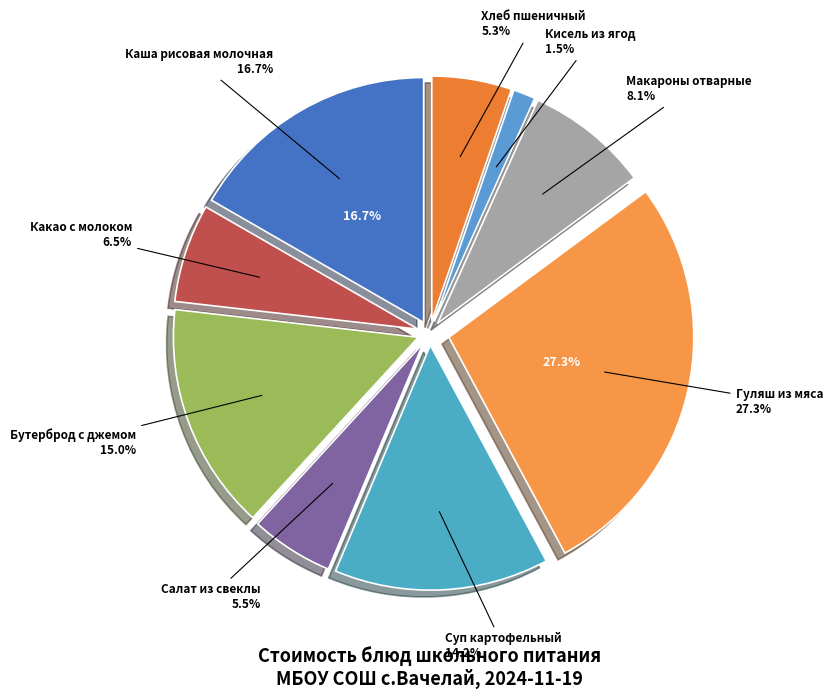

To the nearest percent, what portion does Бутерброд с джемом represent?

15%